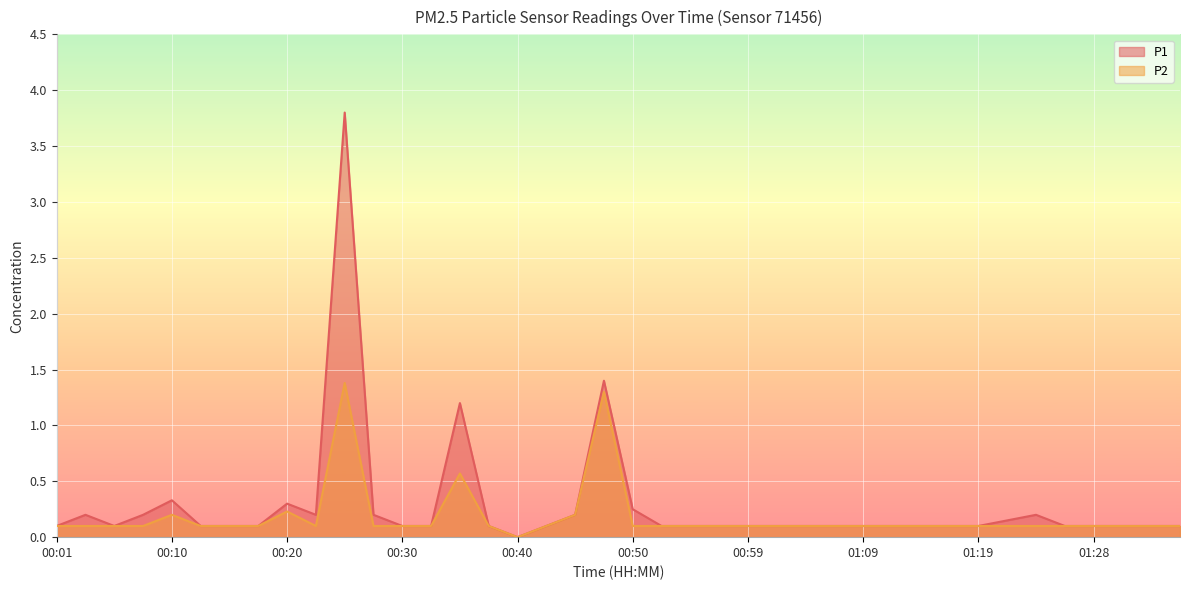

Rank the series by their maximum value, from highest to lowest.

P1, P2